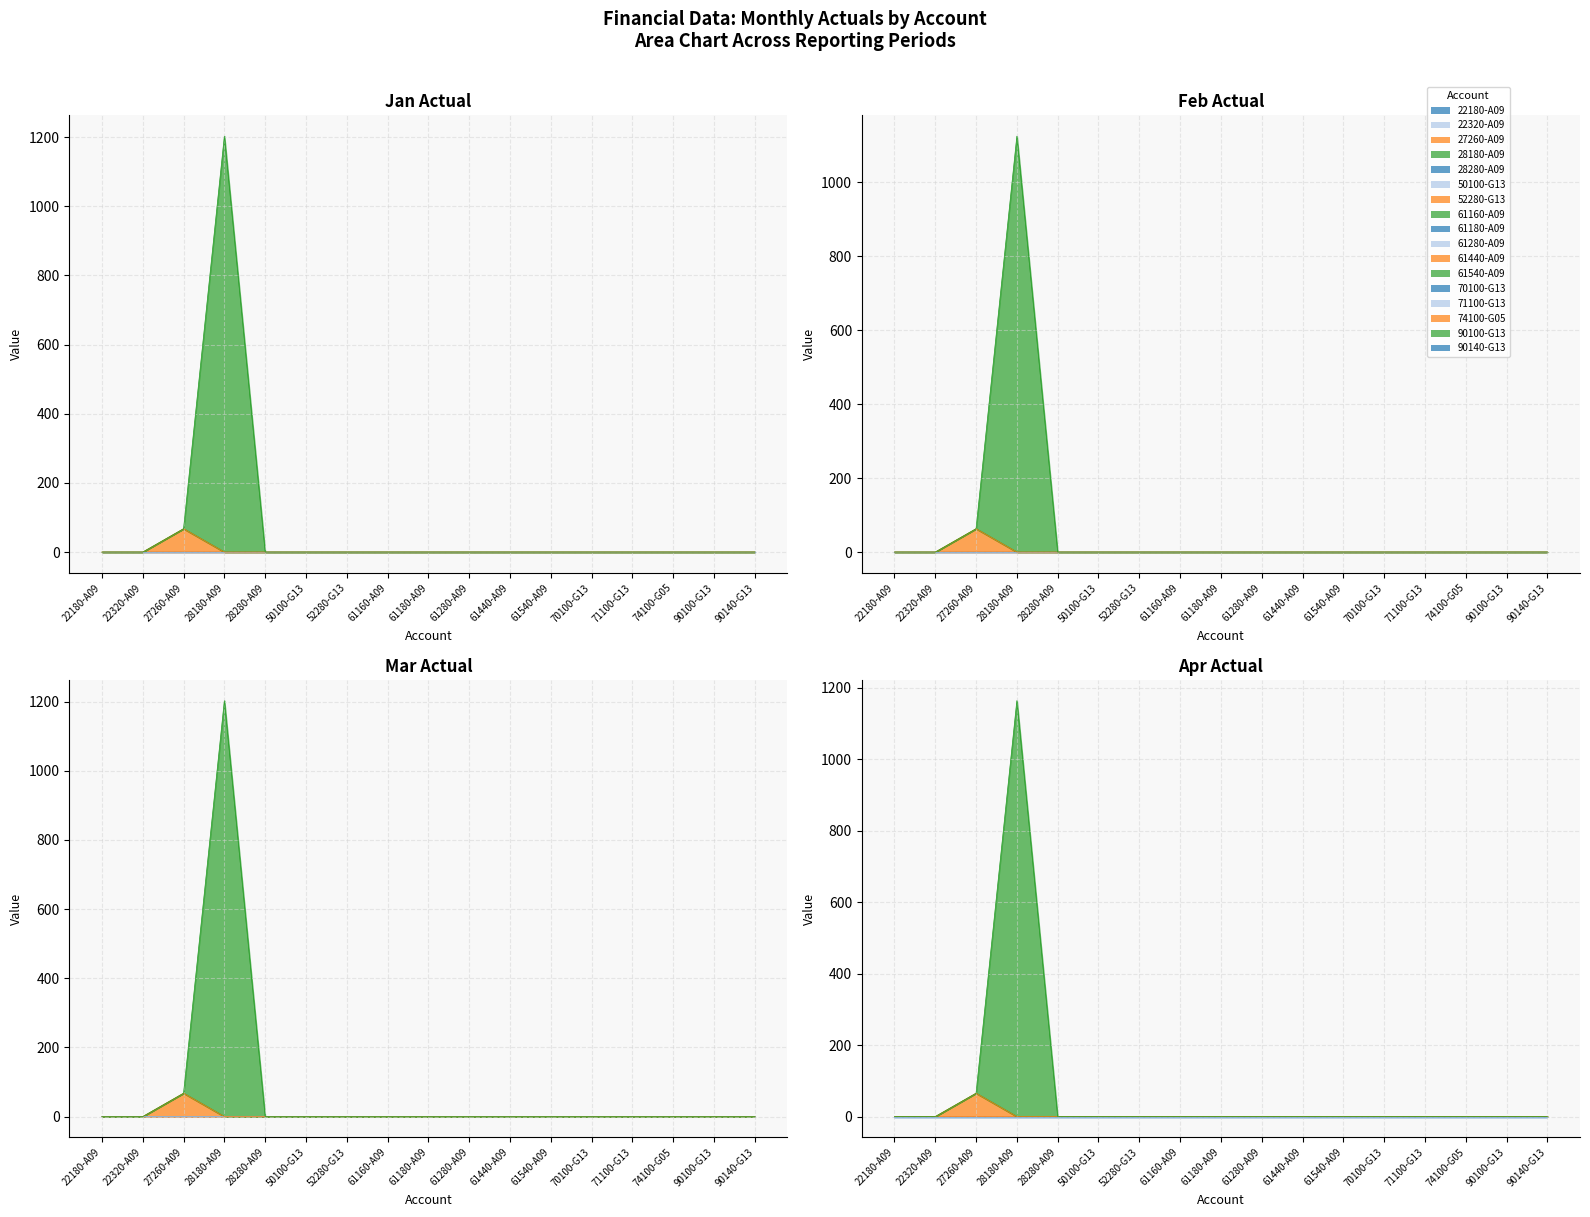

Where is the first local maximum for Mar Actual?

28180-A09